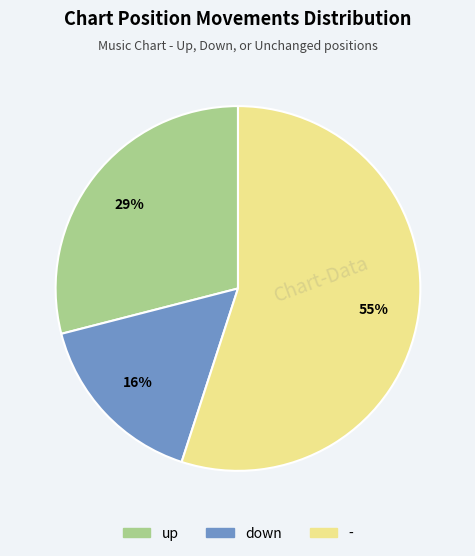

To the nearest percent, what percentage of the pie is down?

16%